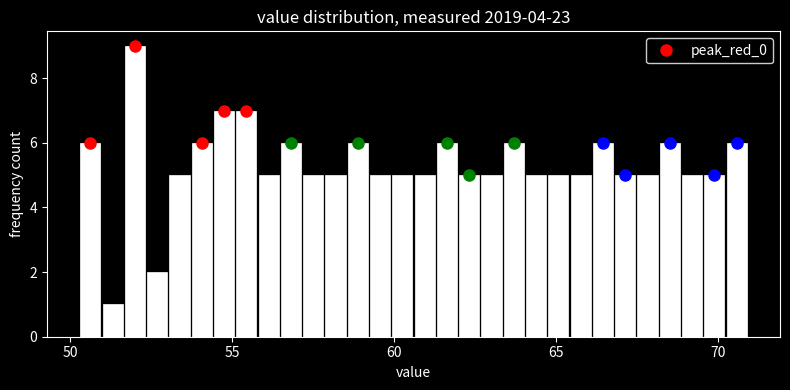

Around what value on the x-axis is the tallest bar? Give the approximate position of its centre, as read against the axis.

52.0